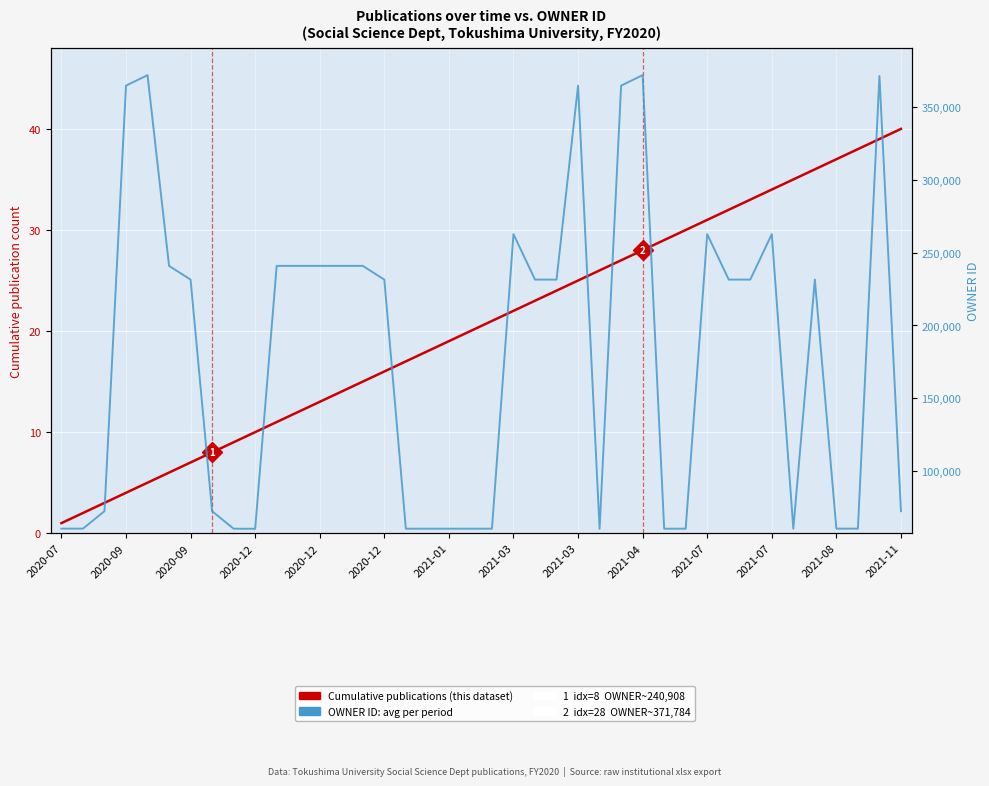

What is the spread (max minus min) of values at 20?

60557